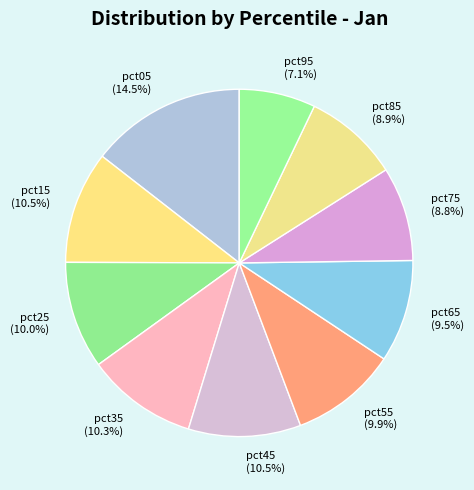

To the nearest percent, what percentage of the pie is pct75?

9%